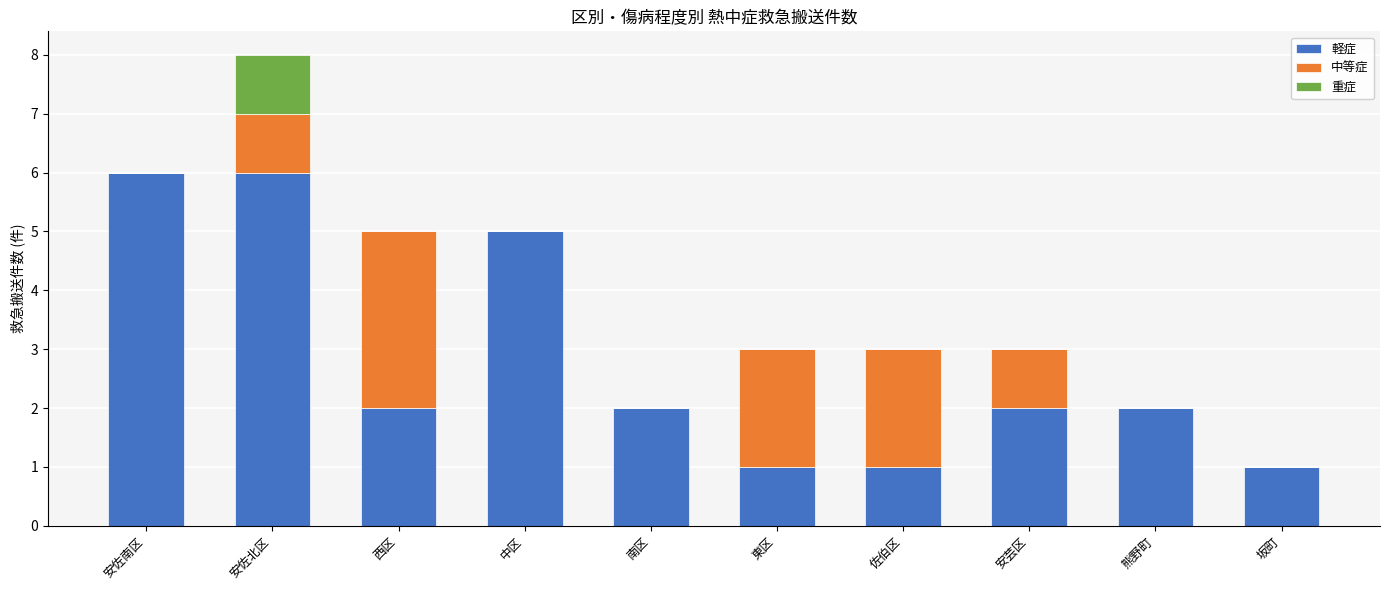

True or false: 軽症 has a value of 0 at 東区.

False